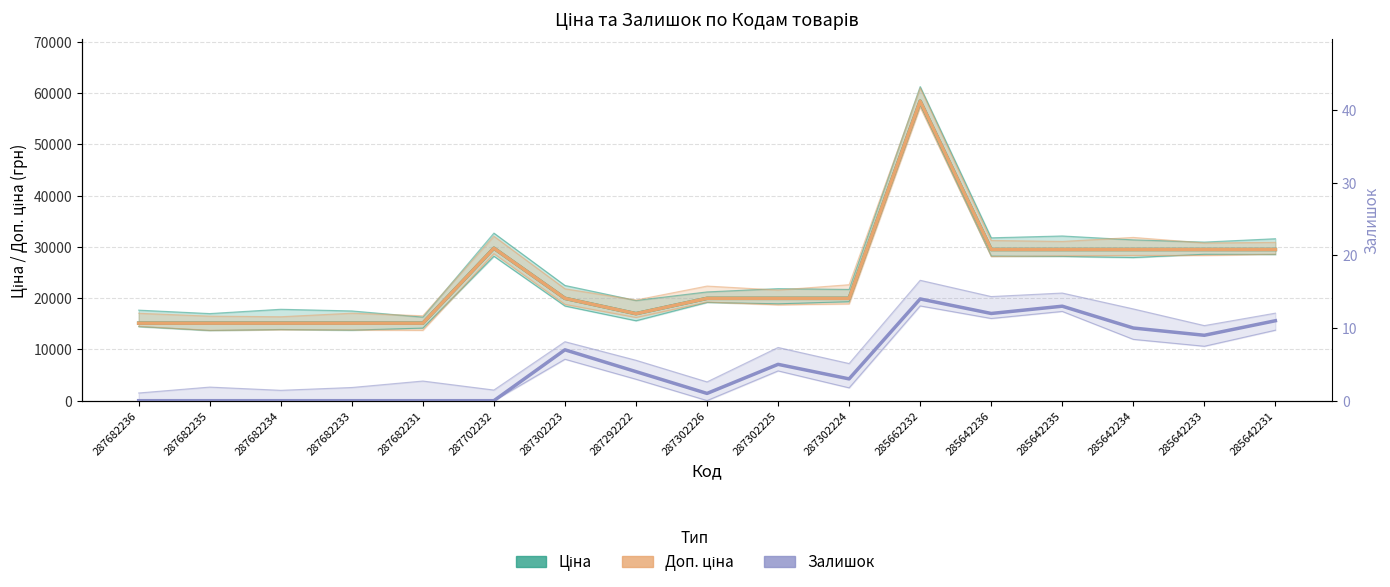

Which series has the largest total across all categories?

Ціна